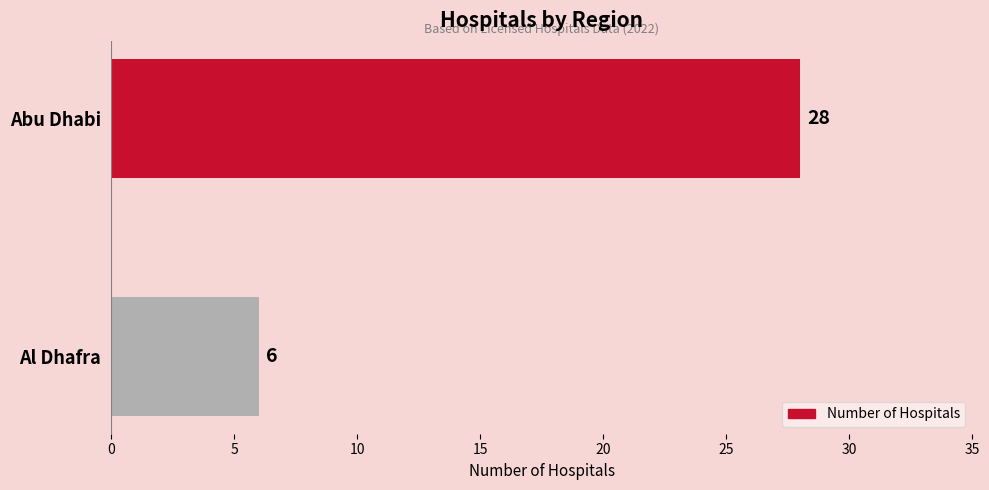

Read the value at Al Dhafra, to the nearest 10.

10